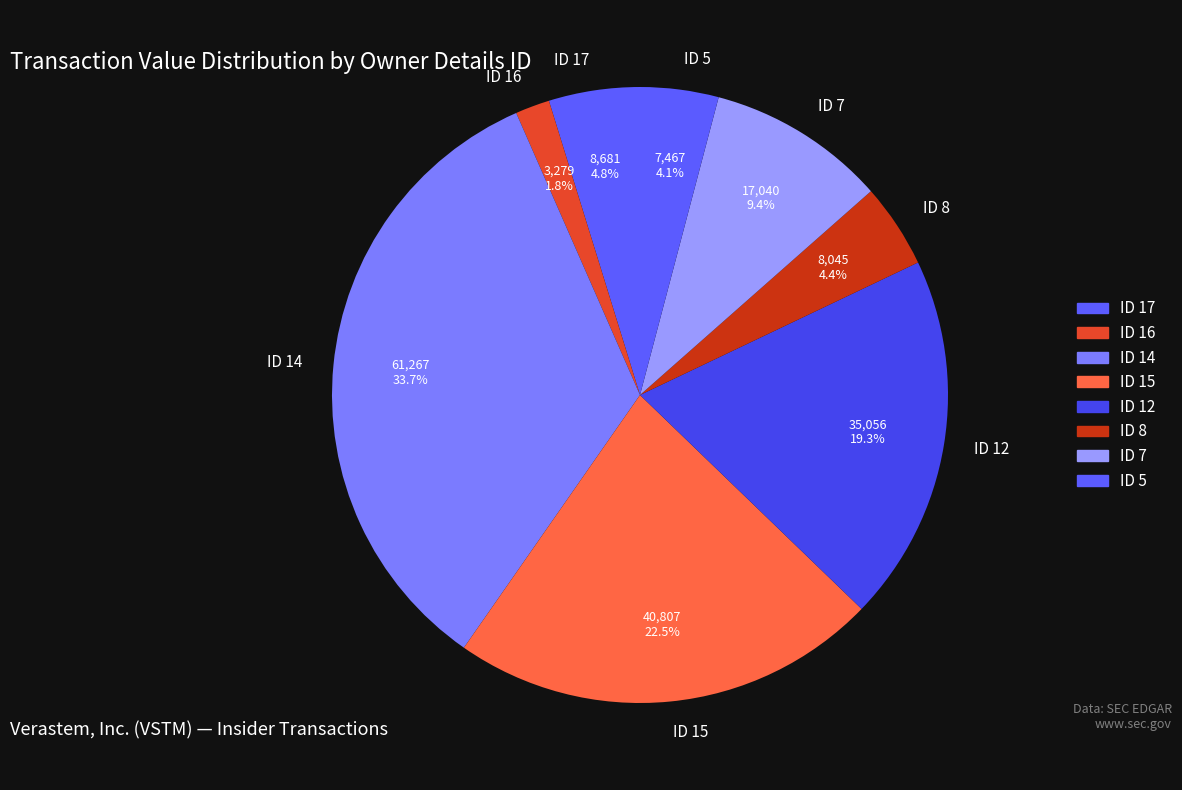

Approximately how many times larger is the value at ID 12 compared to ID 17?

4.0